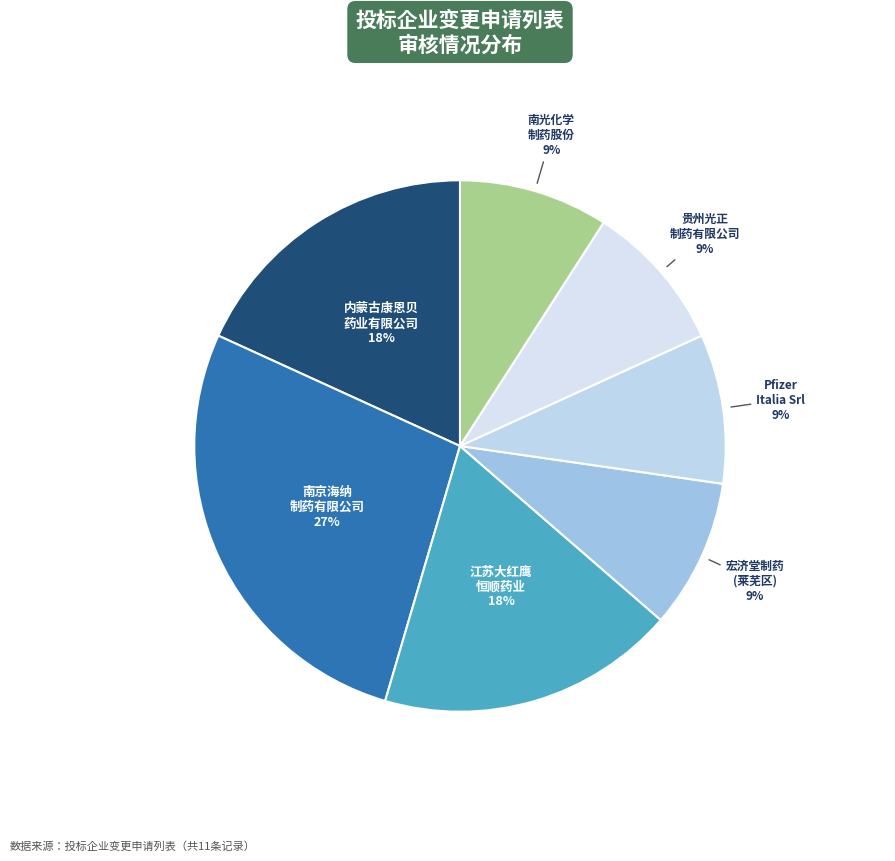

To the nearest percent, what is the difference between the largest and smallest slice percentages?

18%